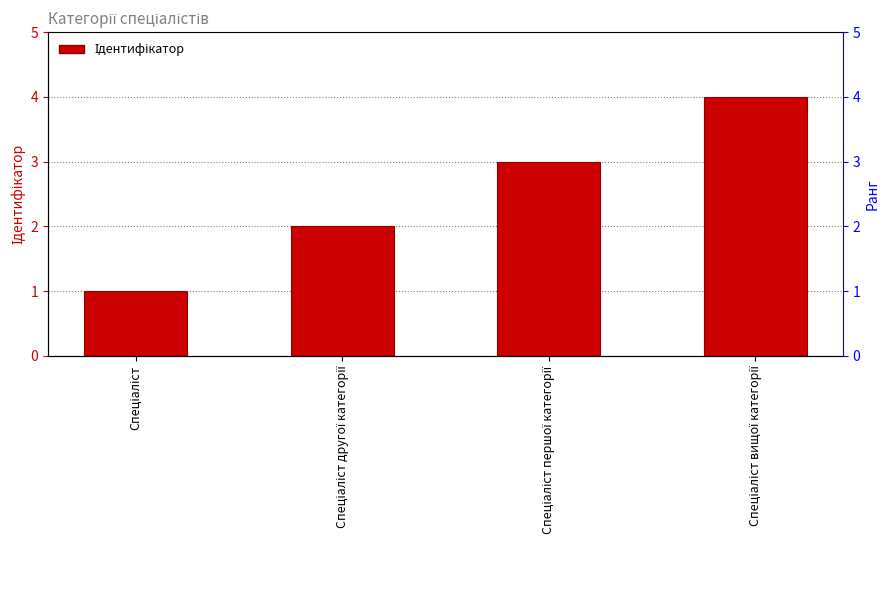

What is the ratio of the value at Спеціаліст to the value at Спеціаліст вищої категорії?

0.2